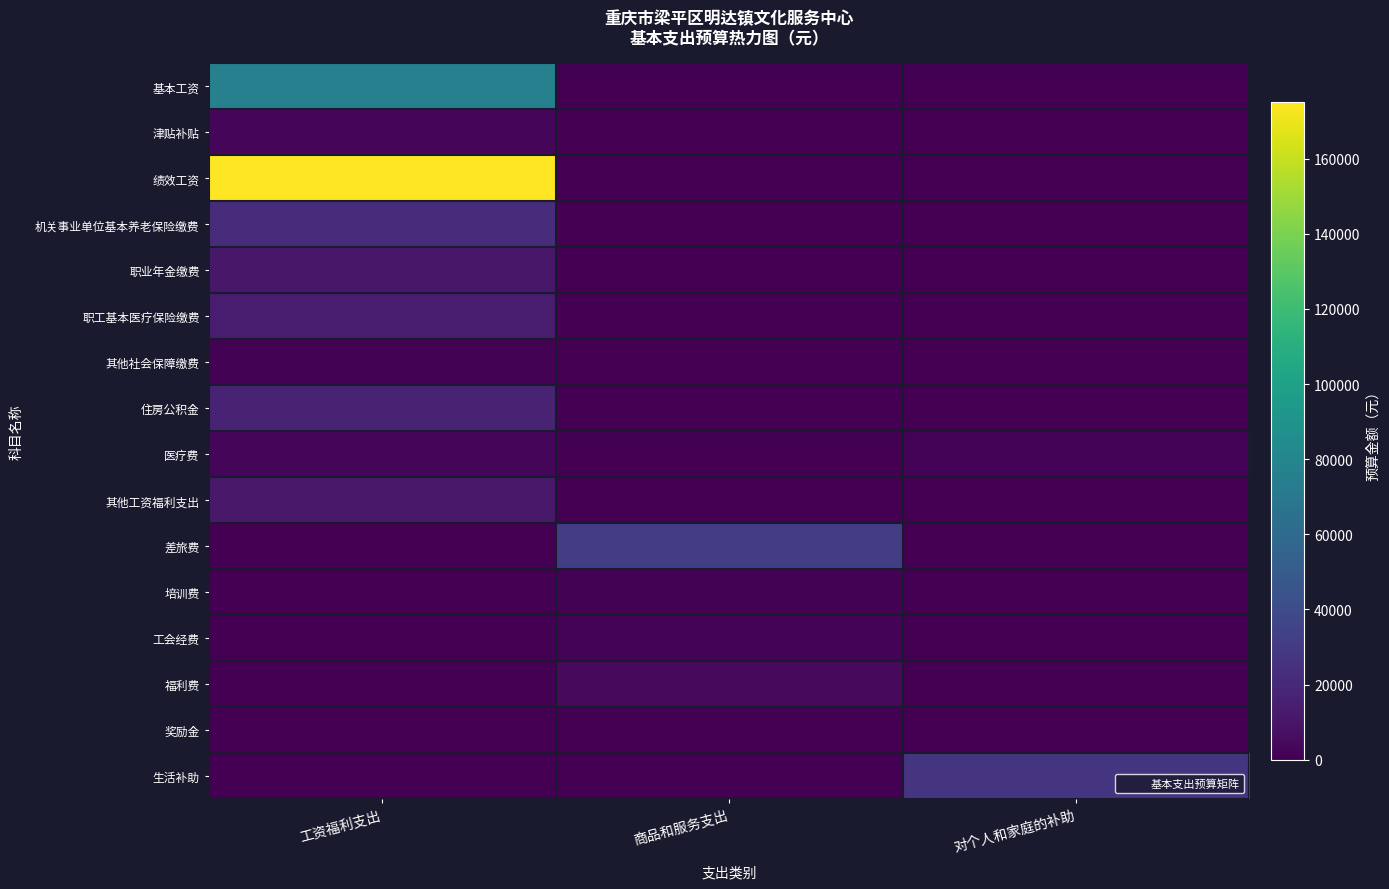

What is the total value across all series at 工资福利支出?

333445.1